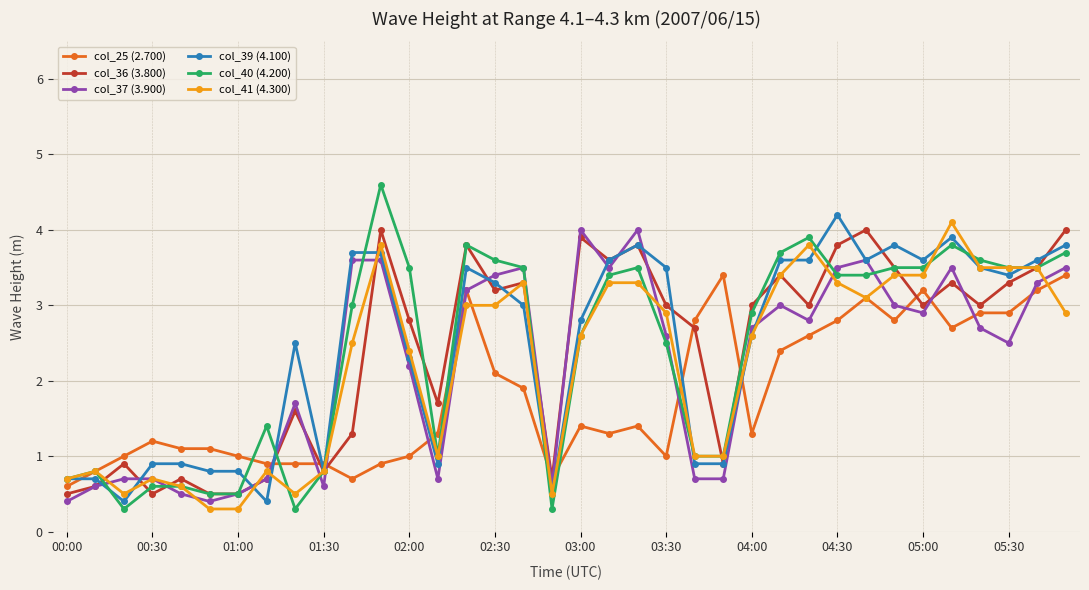

What is the value of the col_25 (2.700) point at the 12th from the left?

0.9